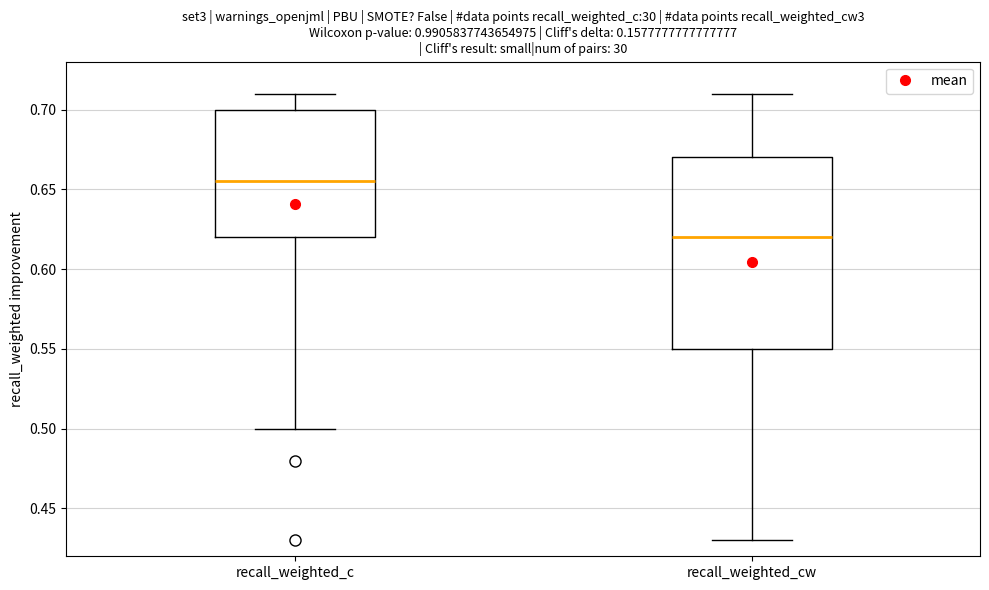

Reading left to right, read every box against the y-axis: the position of its median line, the range the box covers, and the ends of its whiskers. The values are not printed on the chart, so give them approximately, as read against the axis.

recall_weighted_c: median 0.655, box 0.620 to 0.700, whiskers 0.500 to 0.710
recall_weighted_cw: median 0.620, box 0.550 to 0.670, whiskers 0.430 to 0.710